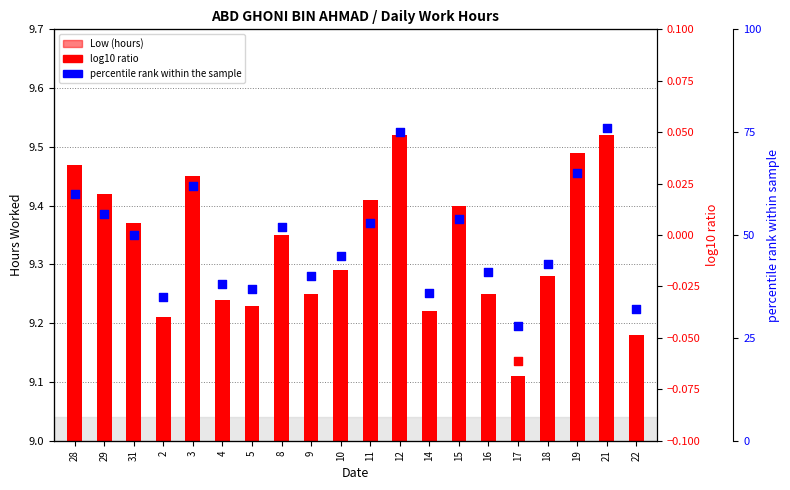

What is the total value across all series at 3?

71.4